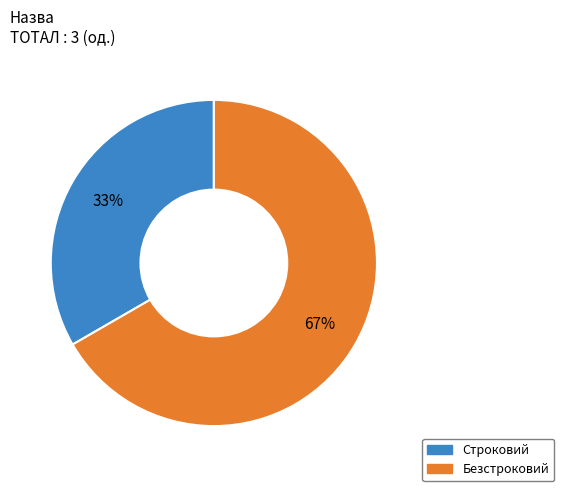

Which has a higher value, Строковий or Безстроковий?

Безстроковий